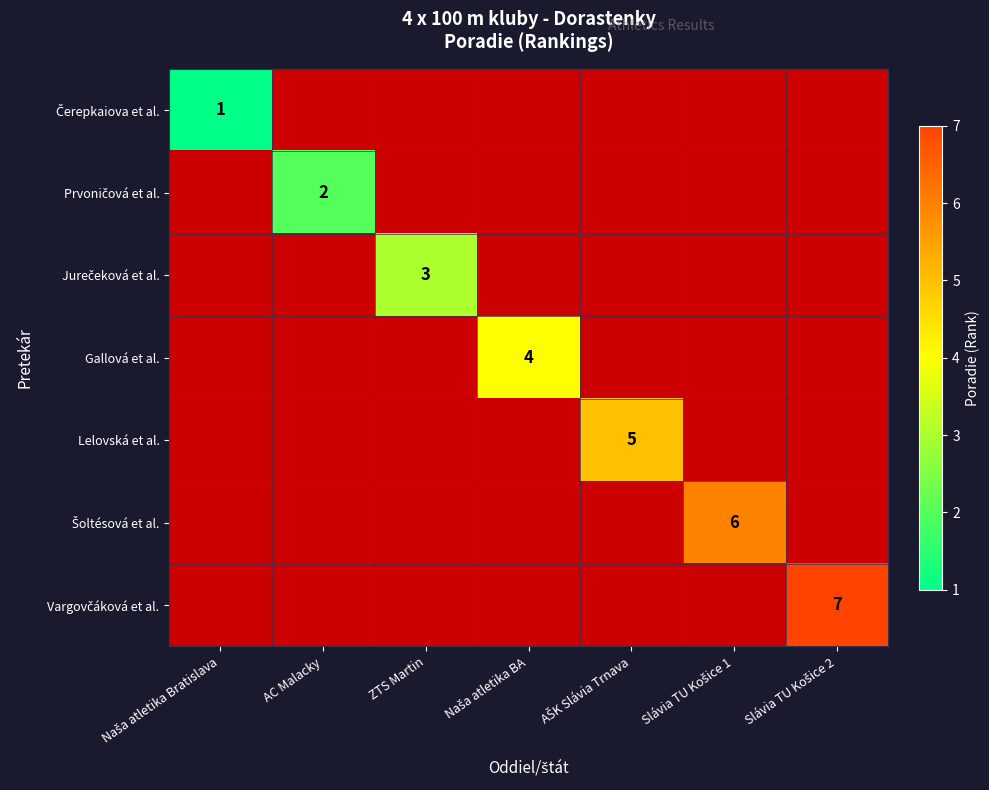

The Lelovská et al. series shows -3 at AC Malacky. True or false?

False